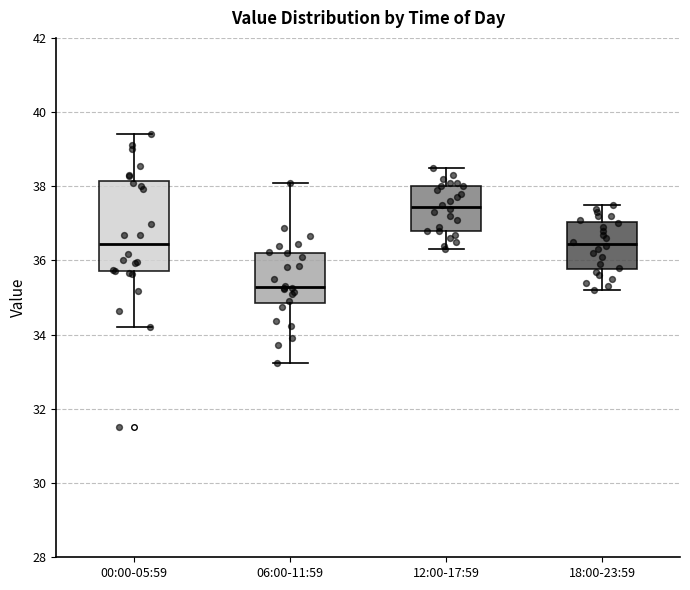

Where does the median line of the box for 18:00-23:59 sit on the y-axis? The values are not printed on the chart, so give them approximately, as read against the axis.

36.4